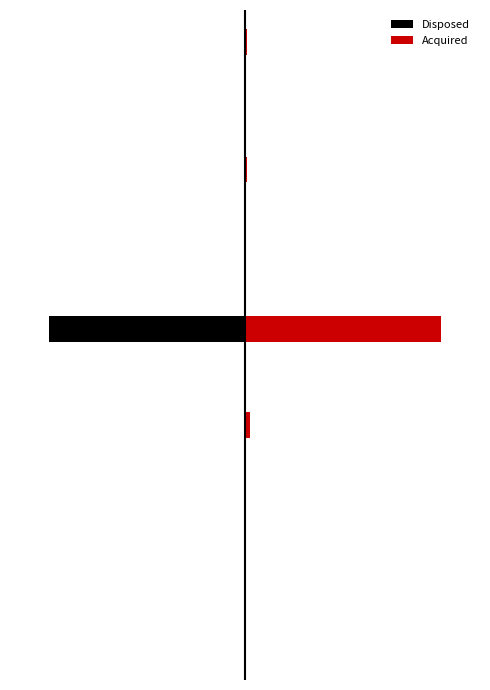

Which series has the largest total across all categories?

Acquired